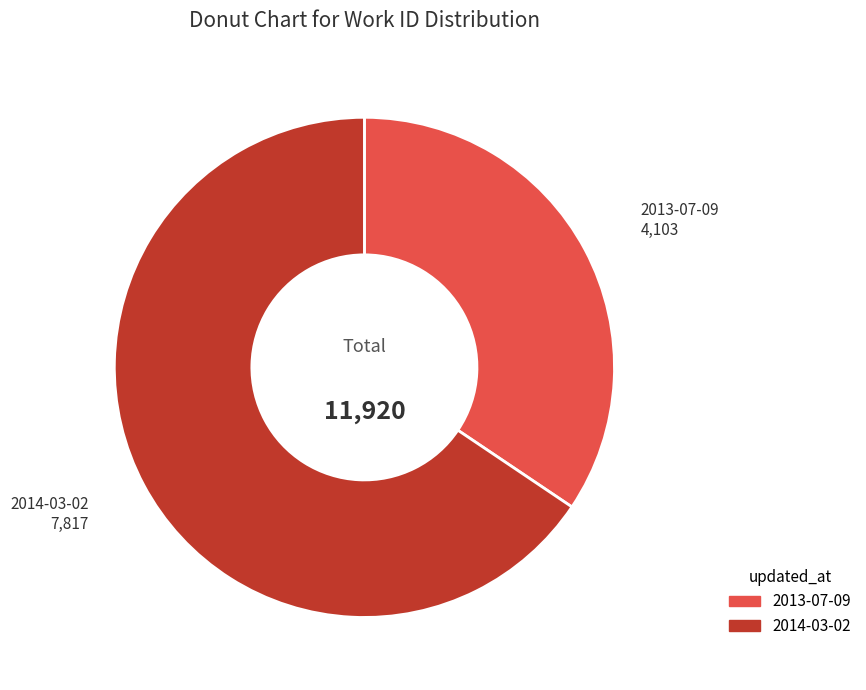

Which category accounts for the majority?

2014-03-02